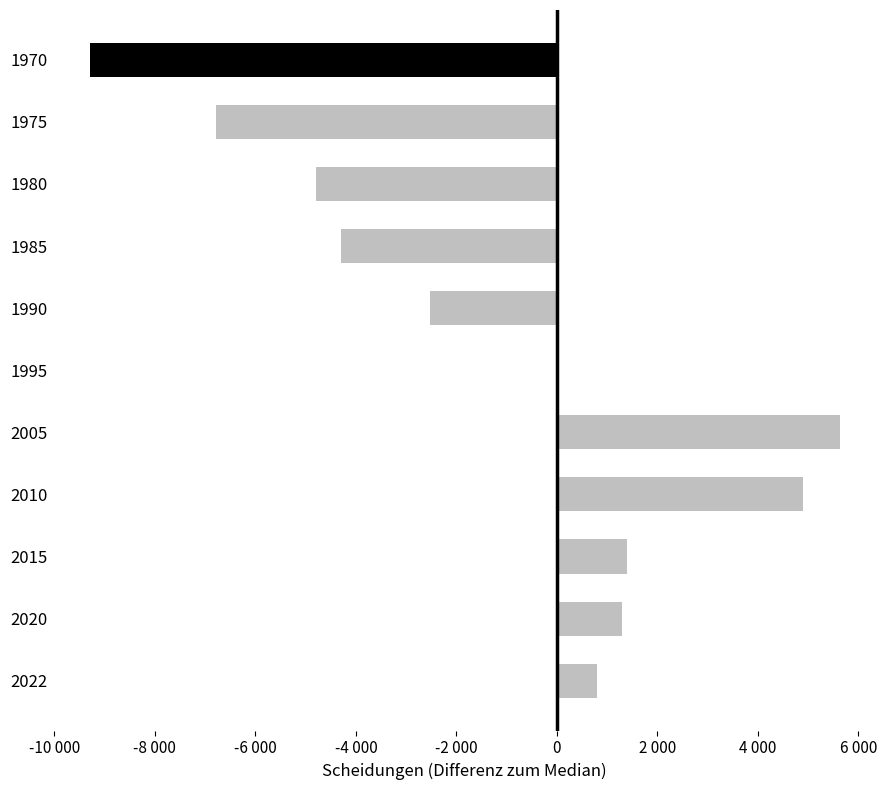

Does the chart contain any negative values?

Yes